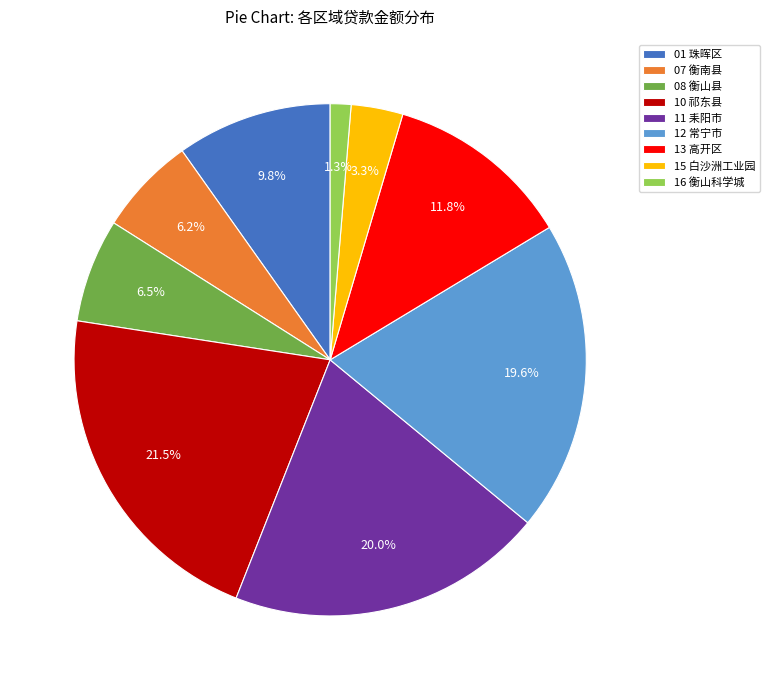

Is the sum of 12 常宁市 and 07 衡南县 greater than half?

No